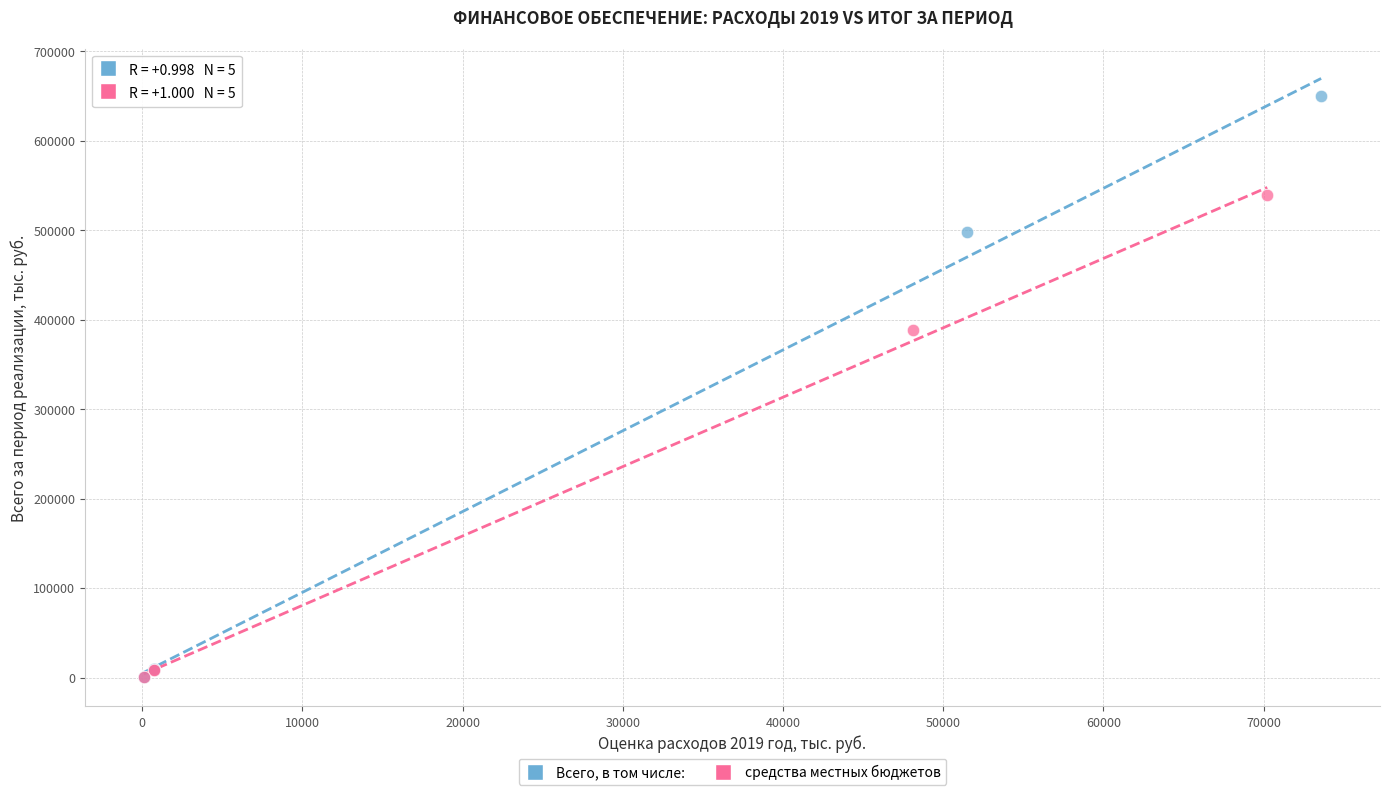

Which series has the widest spread of Y values?

Всего, в том числе: